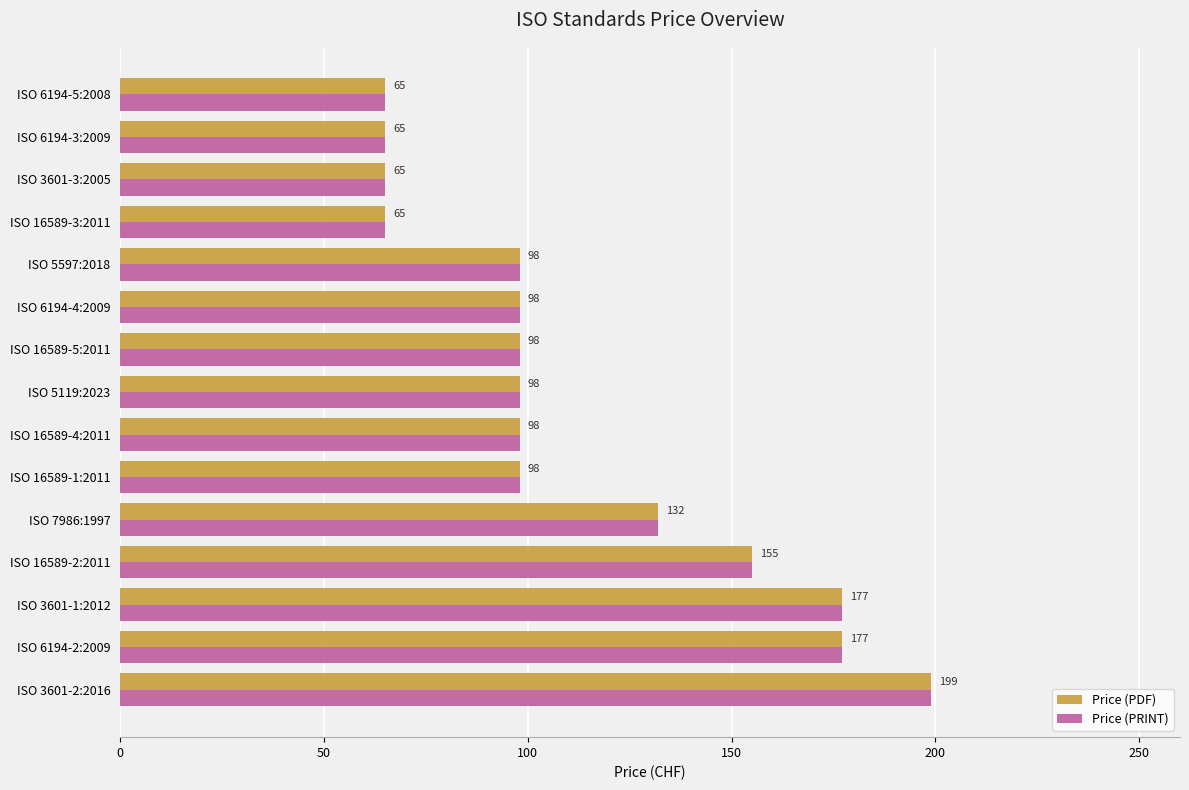

What is the total value across all series at ISO 6194-5:2008?

130